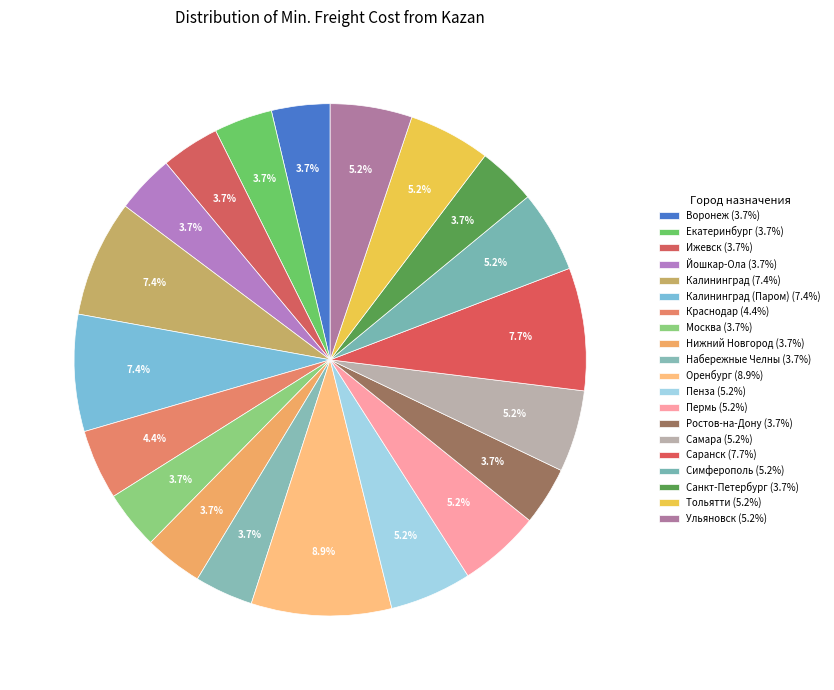

Rank the categories by value from highest to lowest.

Оренбург, Саранск, Калининград, Калининград (Паром), Пенза, Пермь, Самара, Симферополь, Тольятти, Ульяновск, Краснодар, Воронеж, Екатеринбург, Ижевск, Йошкар-Ола, Москва, Нижний Новгород, Набережные Челны, Ростов-на-Дону, Санкт-Петербург